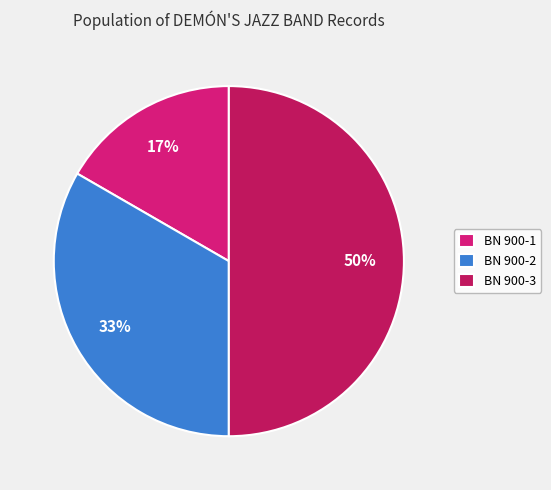

How many segments does this pie chart have?

3